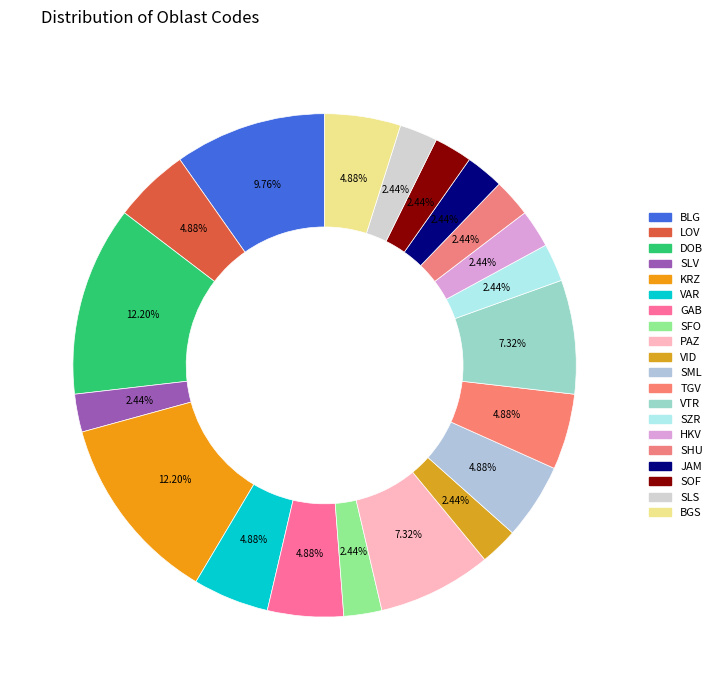

How many segments does this pie chart have?

20